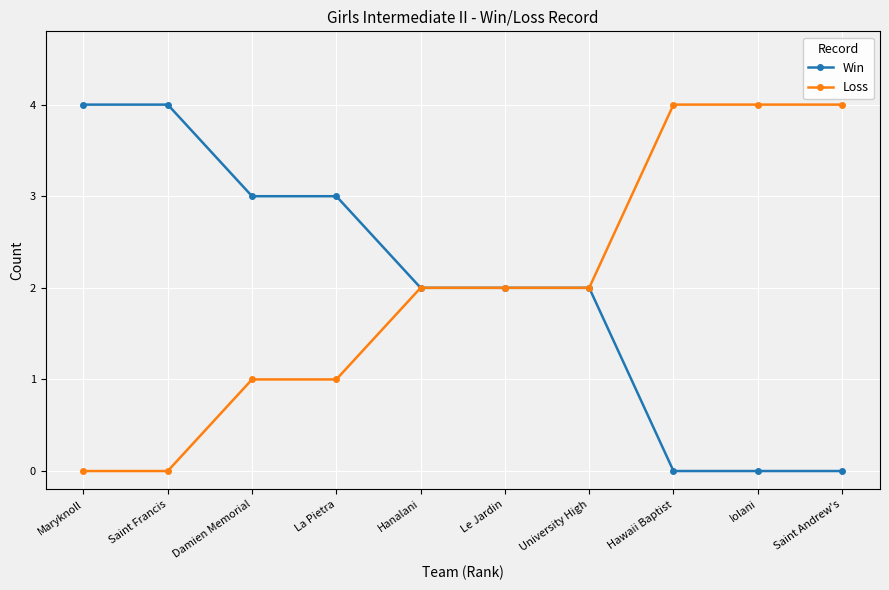

What is the difference between the second highest and second lowest values in the Win series?

4